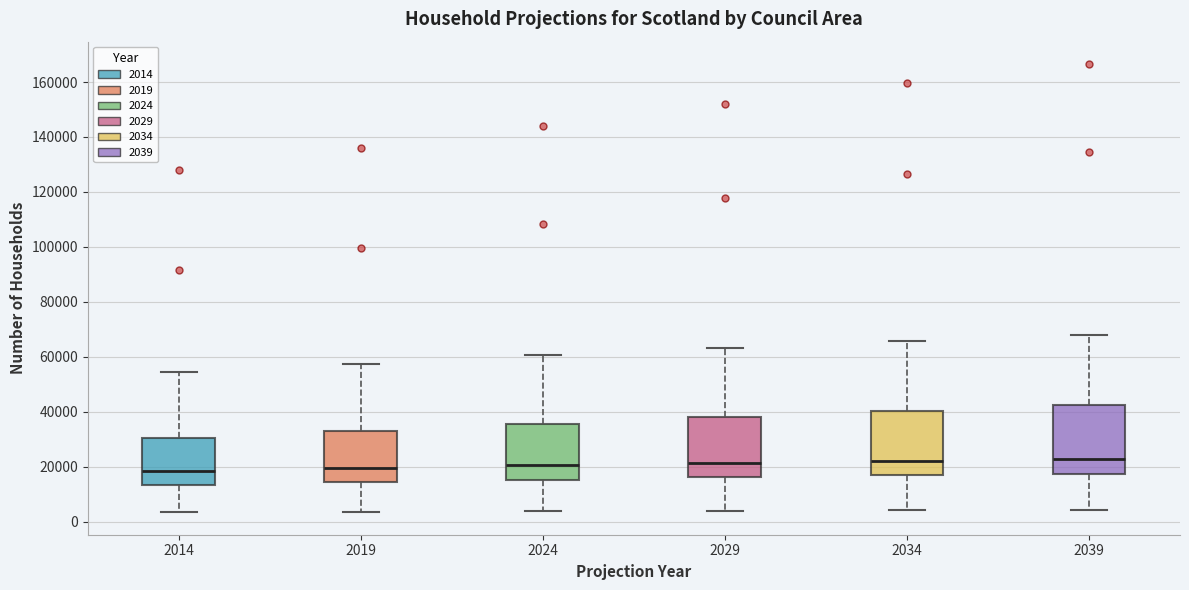

Reading left to right, transcribe this box plot: for each box, give where its median line is, the range the box spans, and where its two whiskers end, as read against the y-axis. The values are not printed on the chart, so give them approximately, as read against the axis.

2014: median 18000, box 14000 to 30000, whiskers 4000 to 54000
2019: median 20000, box 14000 to 34000, whiskers 4000 to 58000
2024: median 20000, box 16000 to 36000, whiskers 4000 to 60000
2029: median 22000, box 16000 to 38000, whiskers 4000 to 64000
2034: median 22000, box 16000 to 40000, whiskers 4000 to 66000
2039: median 22000, box 18000 to 42000, whiskers 4000 to 68000